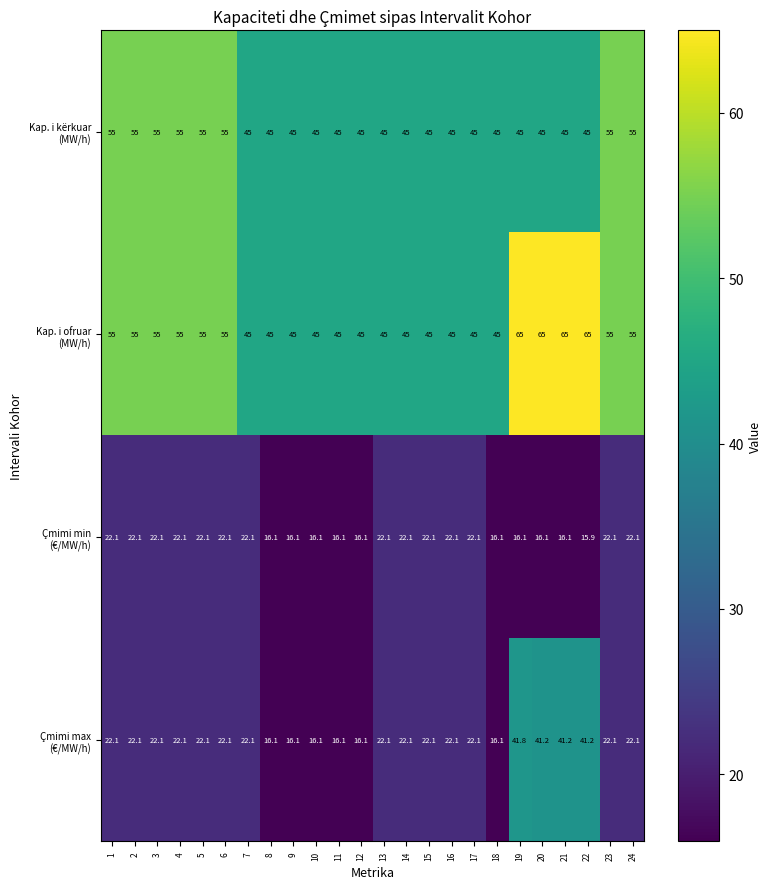

What is the difference between the highest and lowest values at 9?

28.9